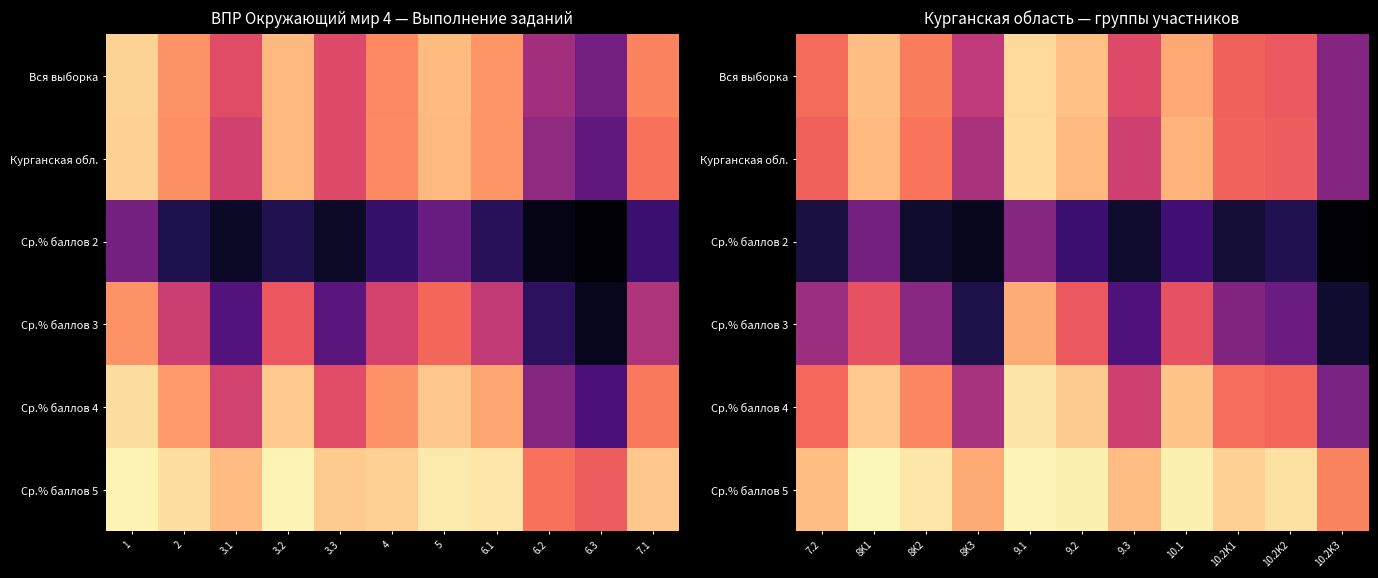

What is the difference between the second highest and minimum values in the Курганская обл. series?

47.3